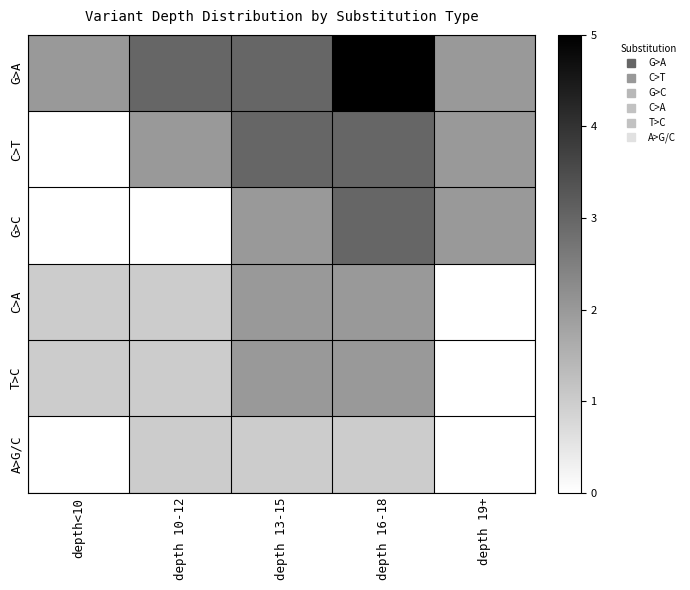

What is the spread (max minus min) of values at depth 10-12?

0.6